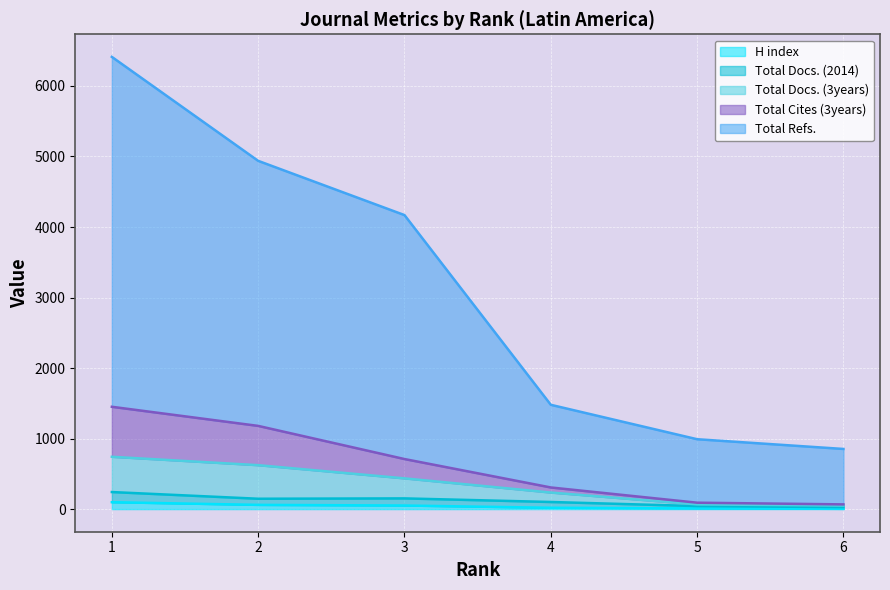

True or false: Total Docs. (3years) and Total Cites (3years) cross at least once.

False